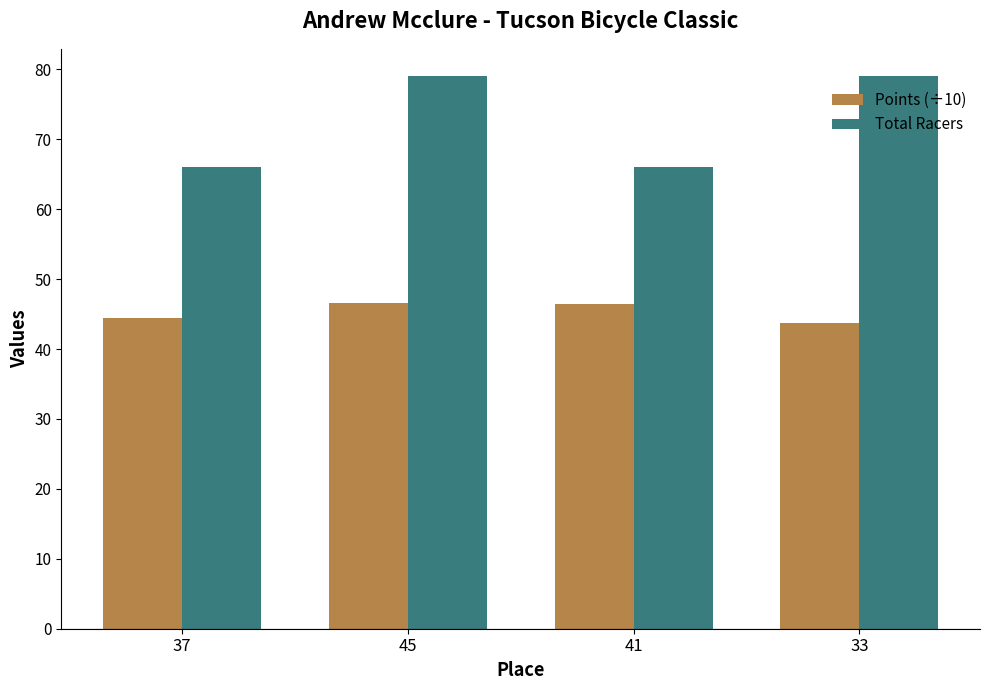

Which category has the lowest value across all series?

33